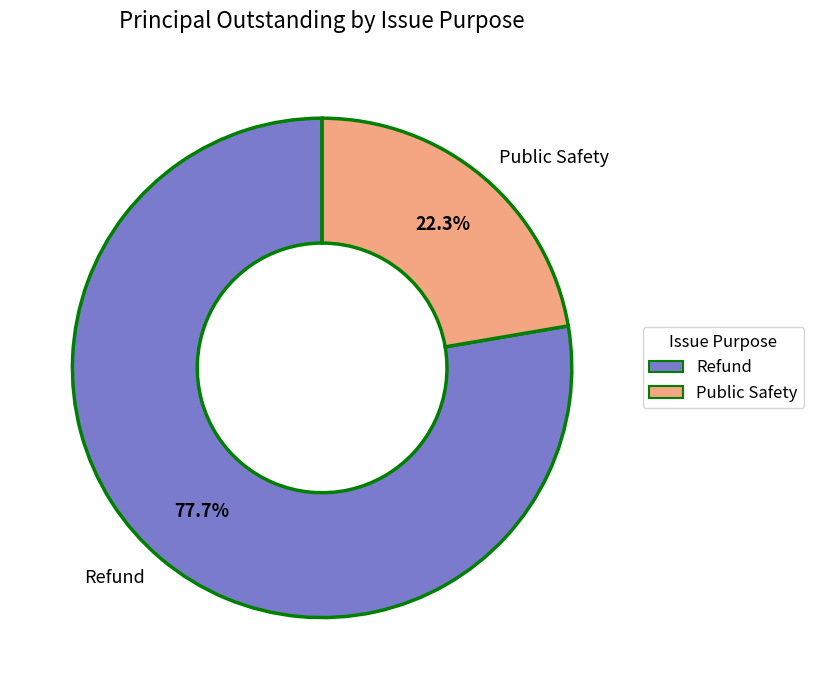

Which has a higher value, Refund or Public Safety?

Refund